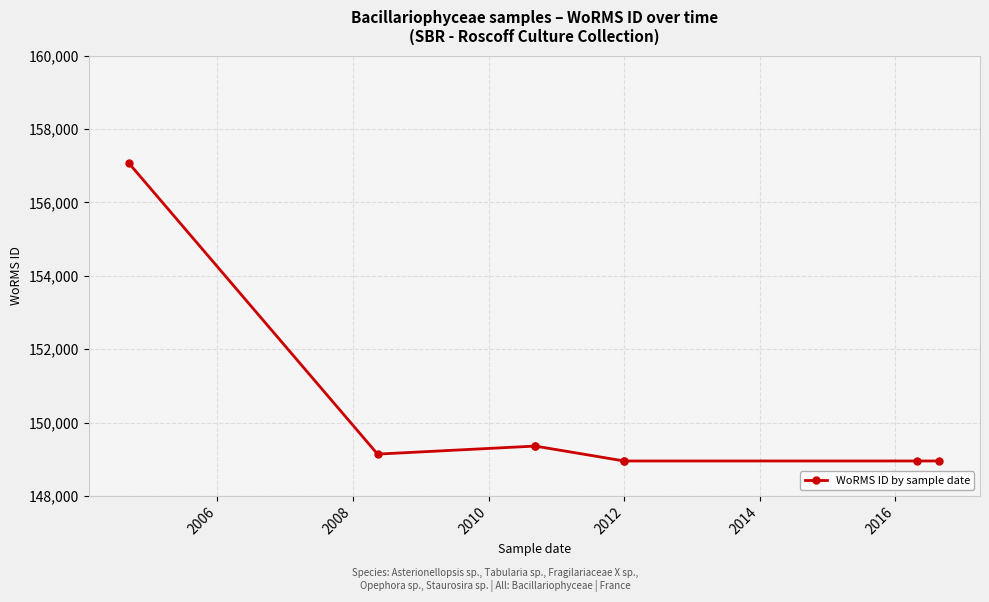

What is the sum of the values at 2010 and 2006?

298497